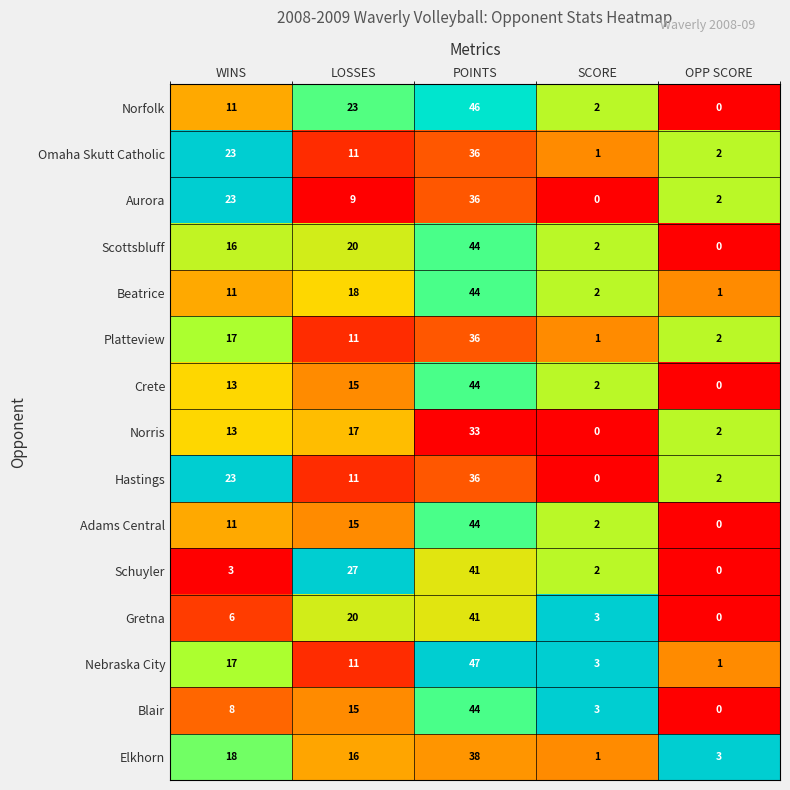

Count the number of categories in the chart.

5